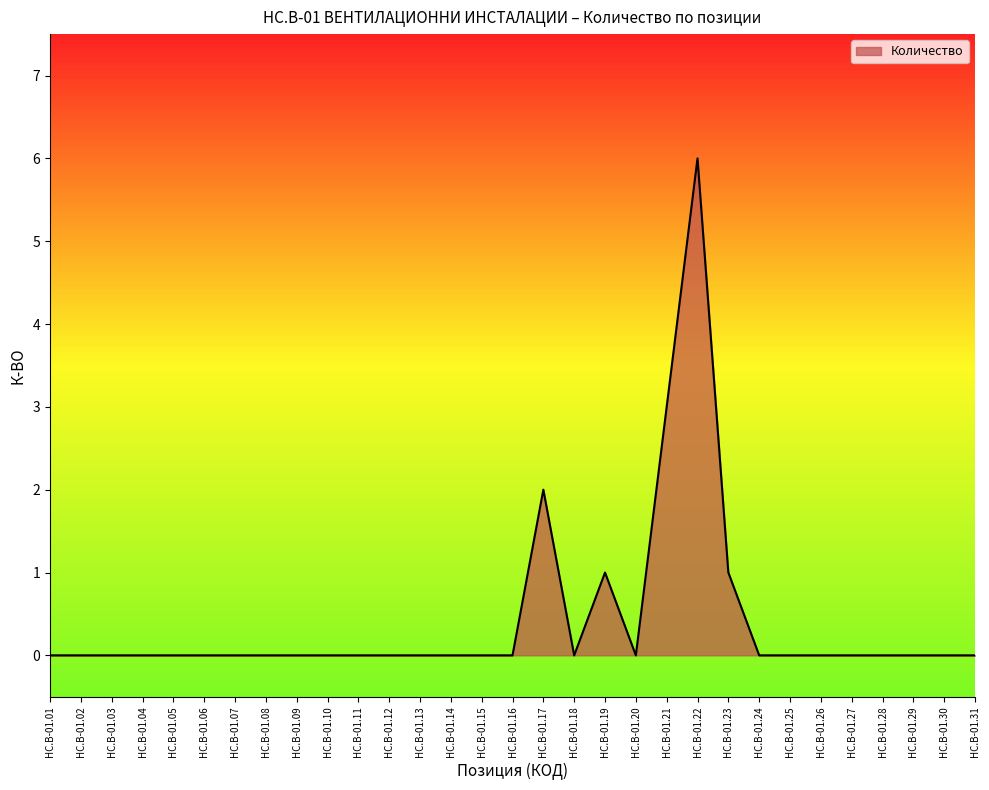

True or false: the data shows 0 at HC.B-01.09.

True